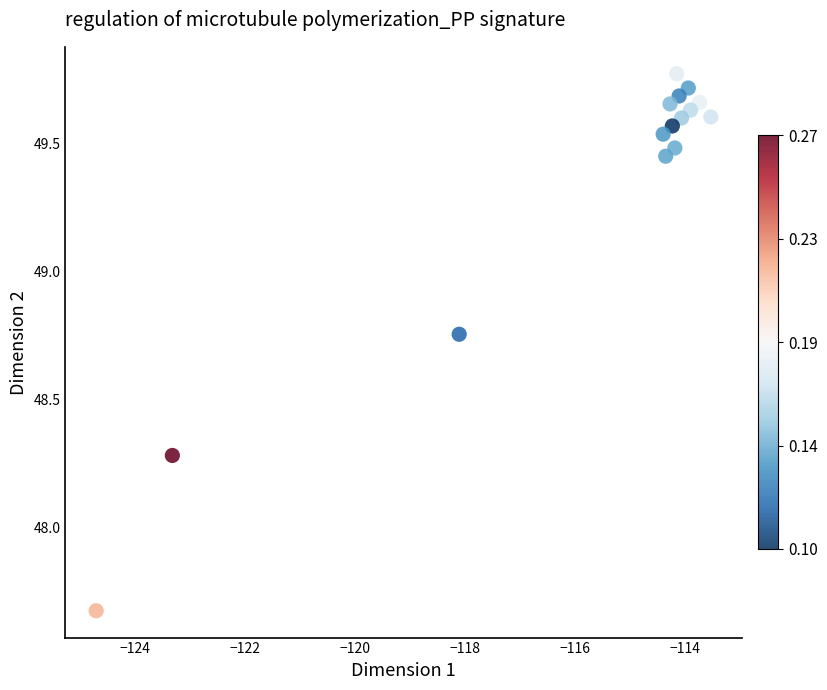

What Y value in the scatter plot is closest to 48?

48.3